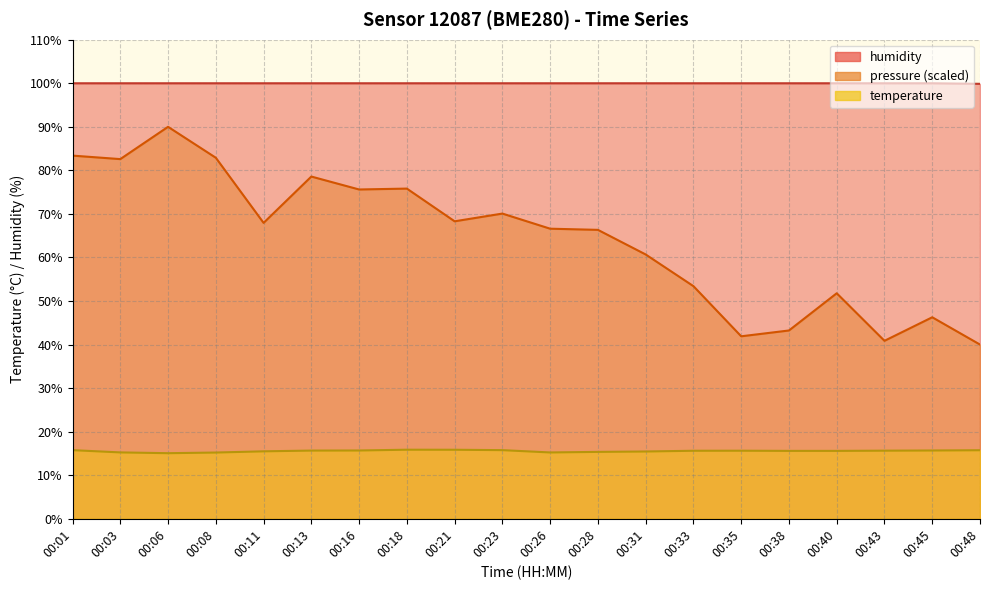

At which category is the sum across all series the highest?

00:06